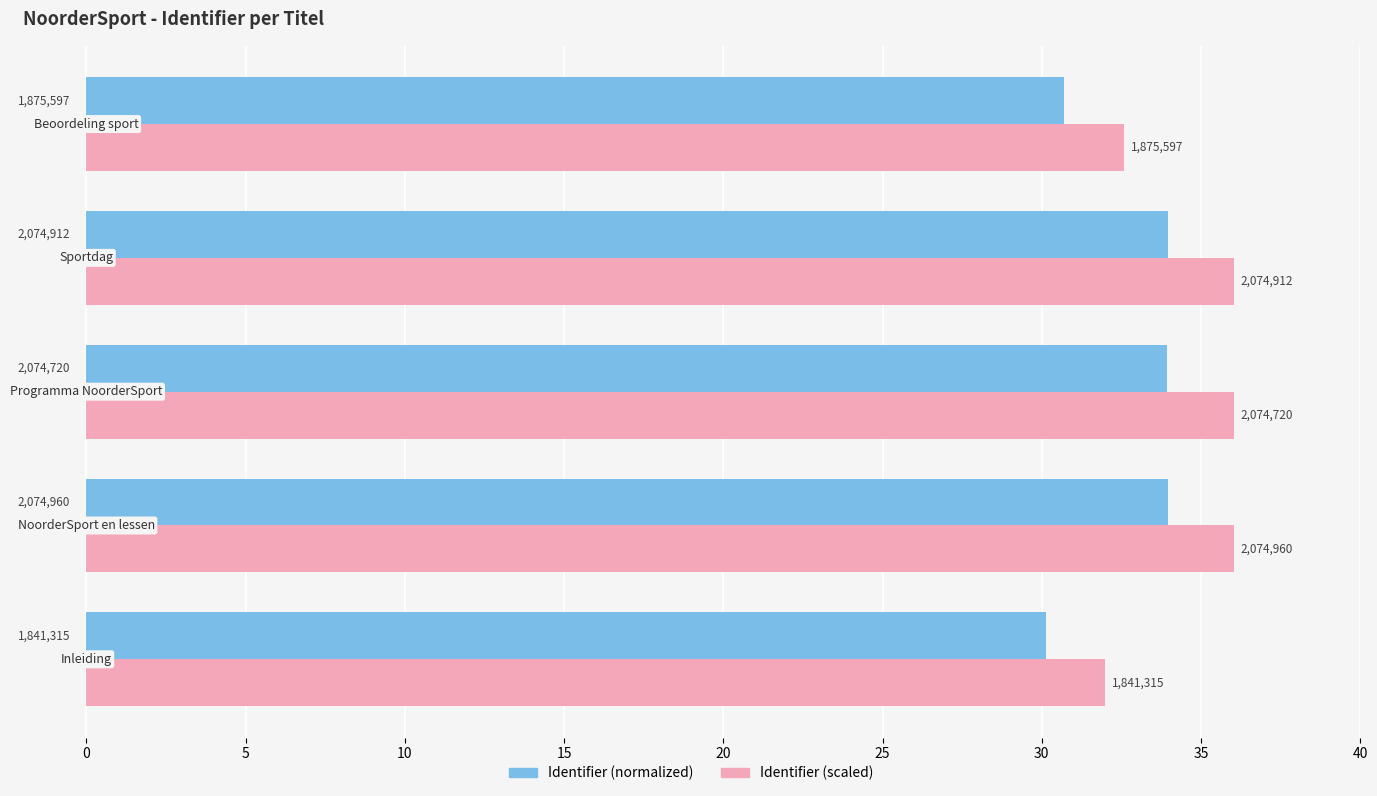

What is the value of the Identifier (normalized) bar at the 2nd from the left?

33.9